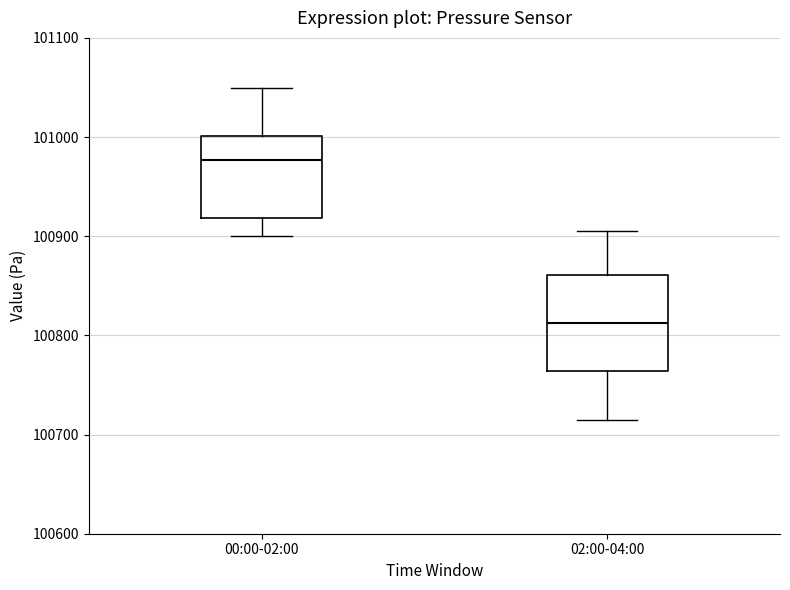

Comparing the boxes themselves (not the whiskers), which one is the tallest?

02:00-04:00